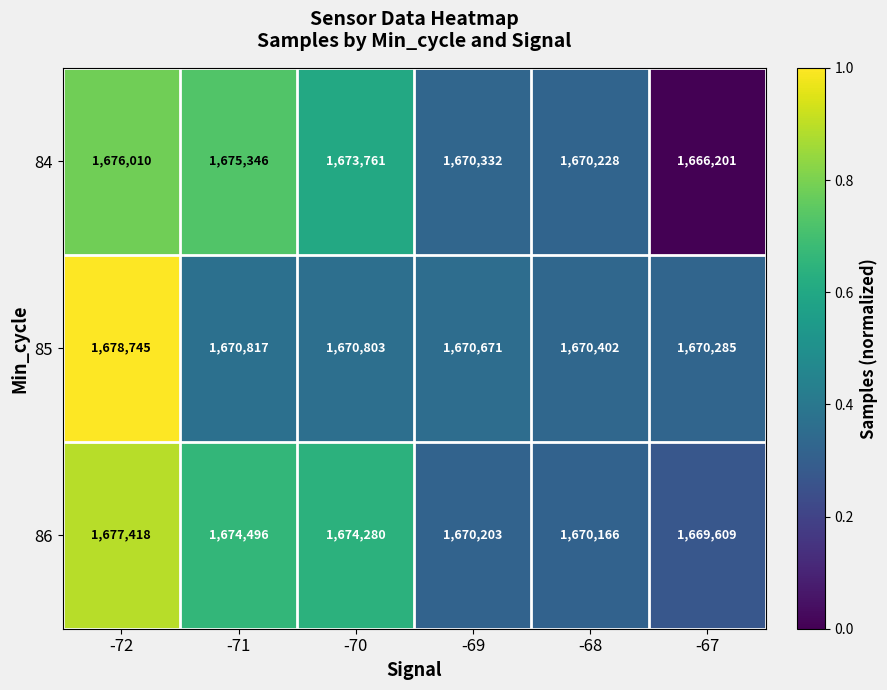

Where does the 84 series first go above 1673761?

-72